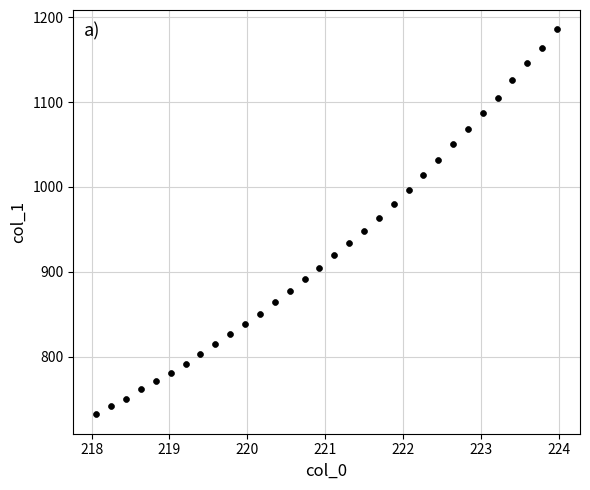

What is the range of Y values (max minus min)?

453.4